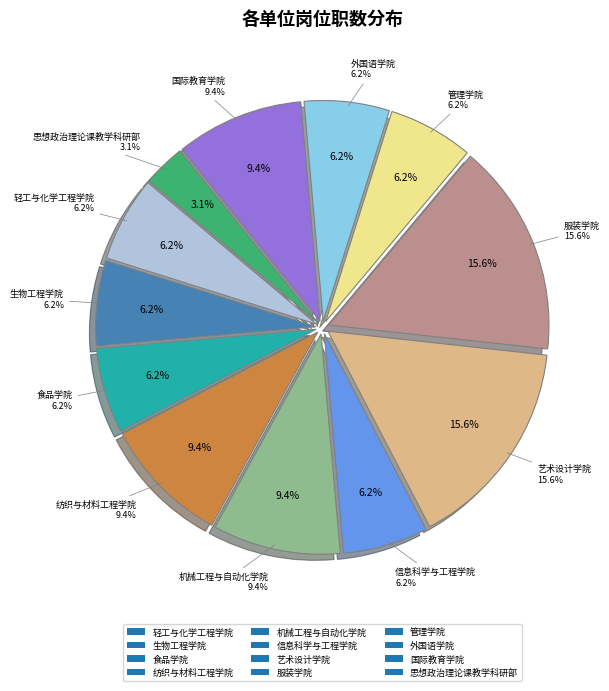

What is the smallest slice in the pie chart?

思想政治理论课教学科研部